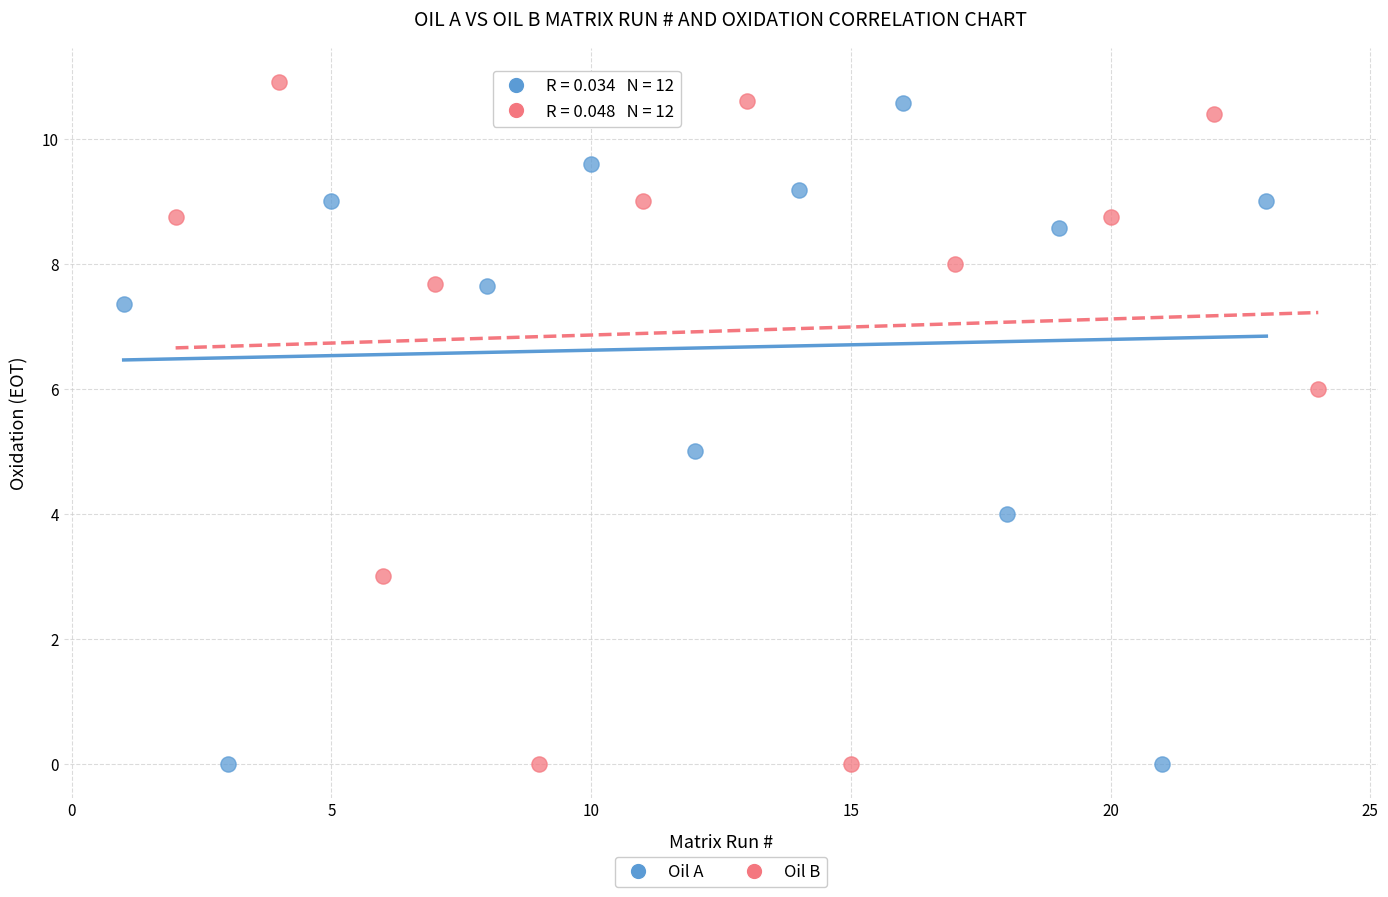

What are all the series names shown in the legend?

Oil A, Oil B